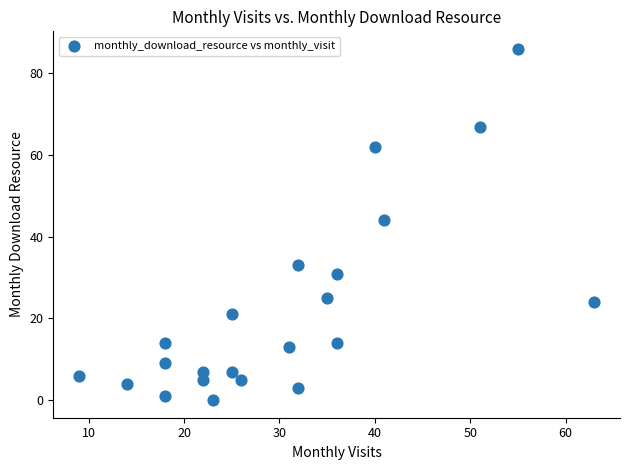

What Y value in the scatter plot is closest to 43?

44